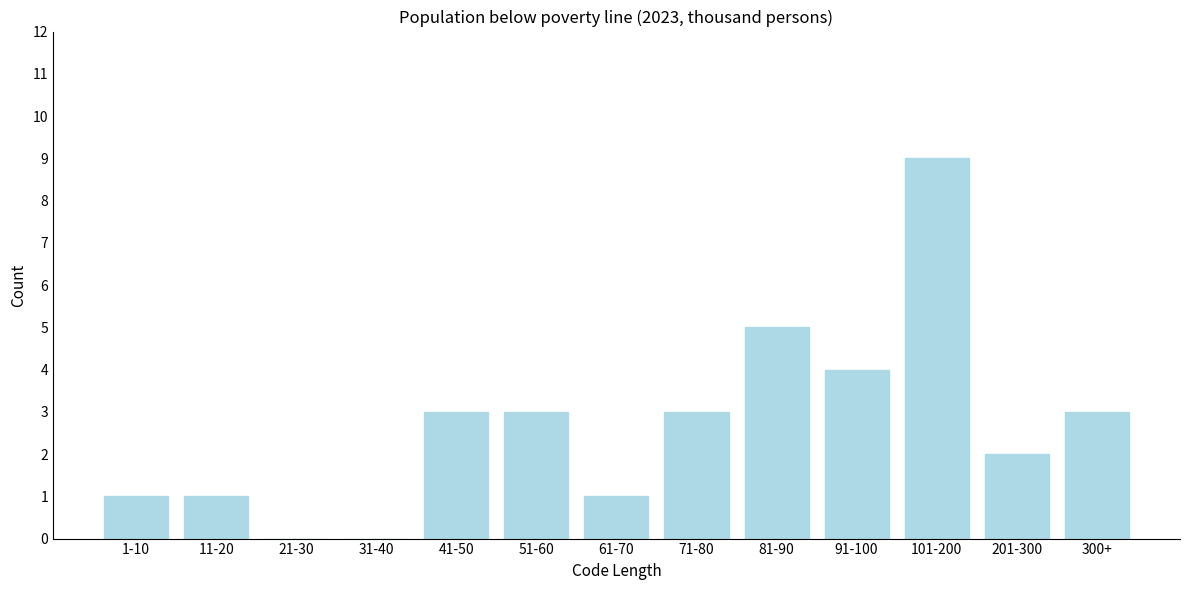

Reading left to right, transcribe all the data shown in this chart.

1-10=1	11-20=1	21-30=0	31-40=0	41-50=3	51-60=3	61-70=1	71-80=3	81-90=5	91-100=4	101-200=9	201-300=2	300+=3